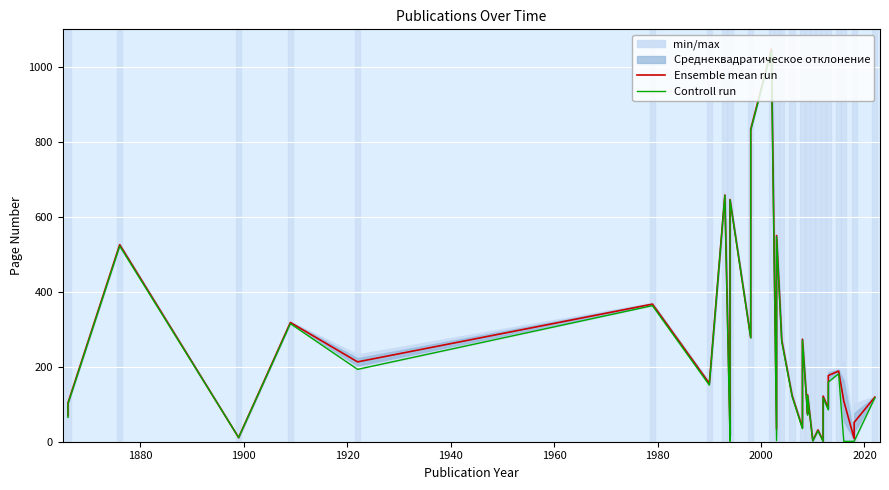

Is the value of Controll run at 32 greater than the value of Ensemble mean run at 20?

No